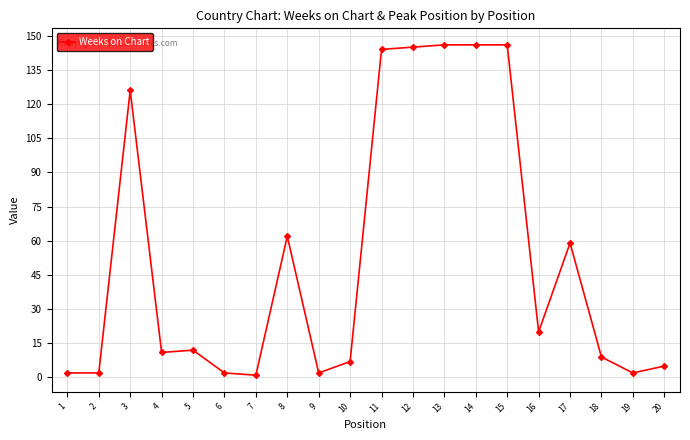

What is the maximum value shown in the chart?

146